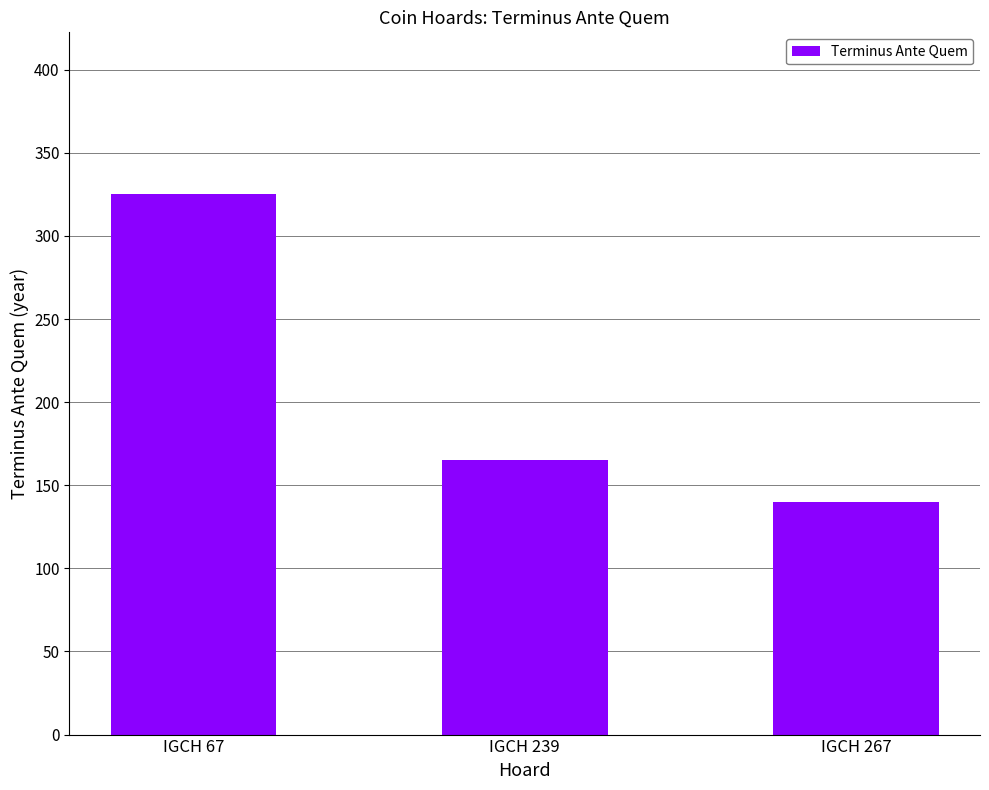

Where is the data nearest to the value 232?

IGCH 239